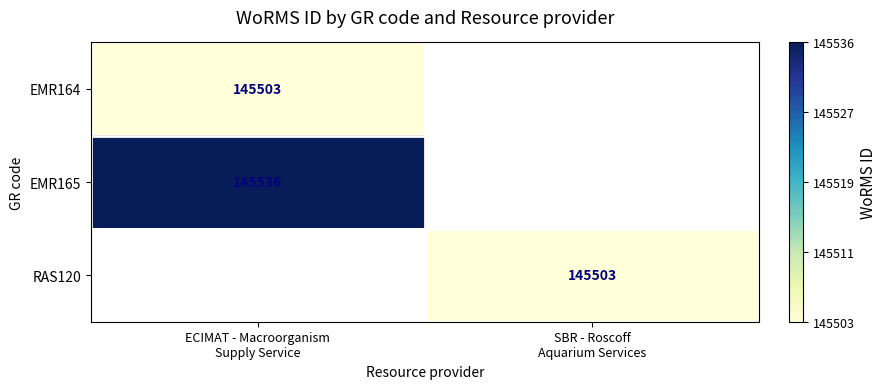

What is the difference between the RAS120 values at SBR - Roscoff Aquarium Services and ECIMAT - Macroorganism Supply Service?

145503